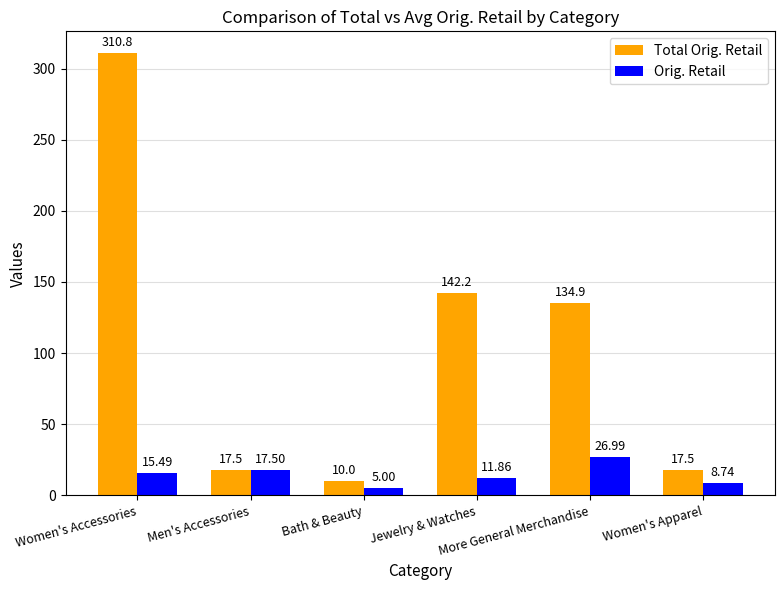

Which series has the widest spread of values?

Total Orig. Retail